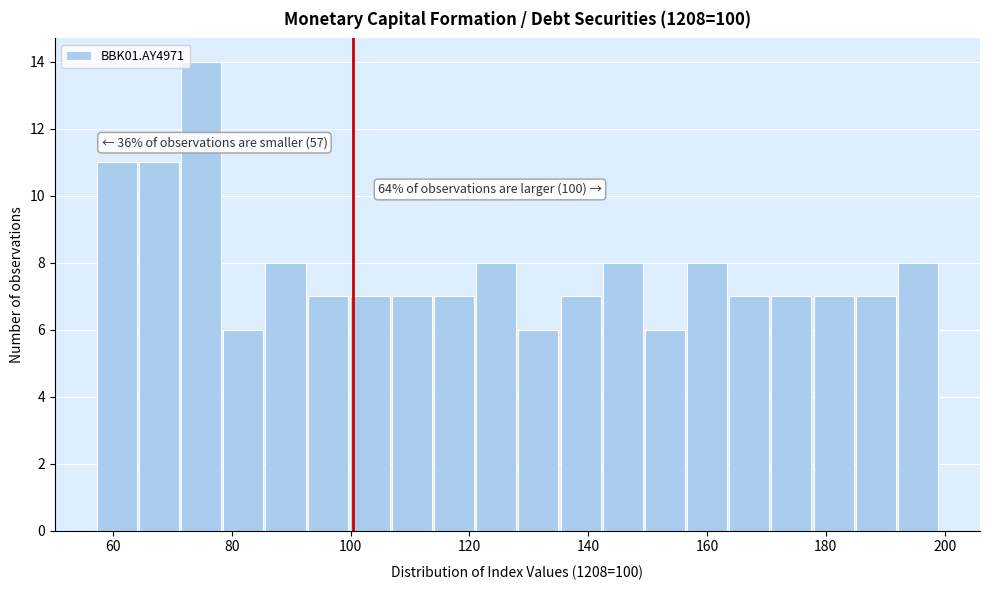

Around what value on the x-axis is the tallest bar? Give the approximate position of its centre, as read against the axis.

74